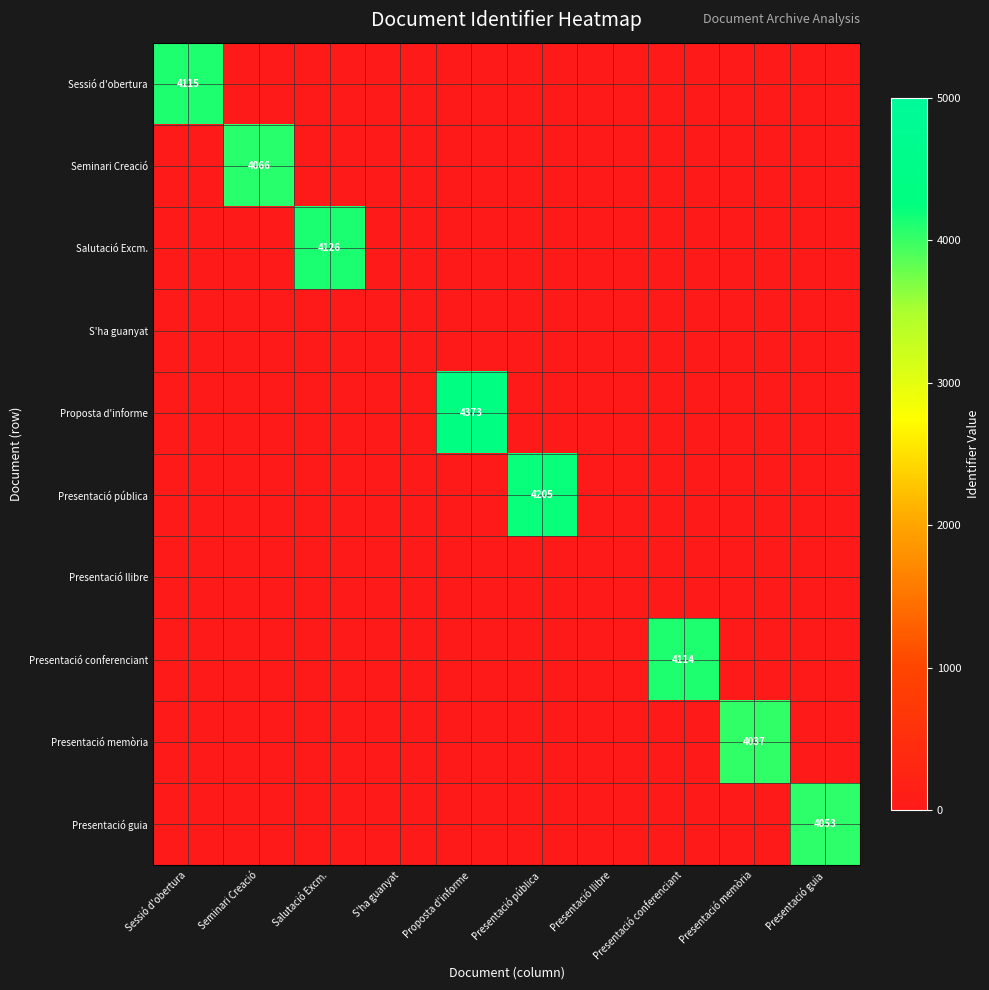

What is the approximate value of Sessió d'obertura at Sessió d'obertura?

4115